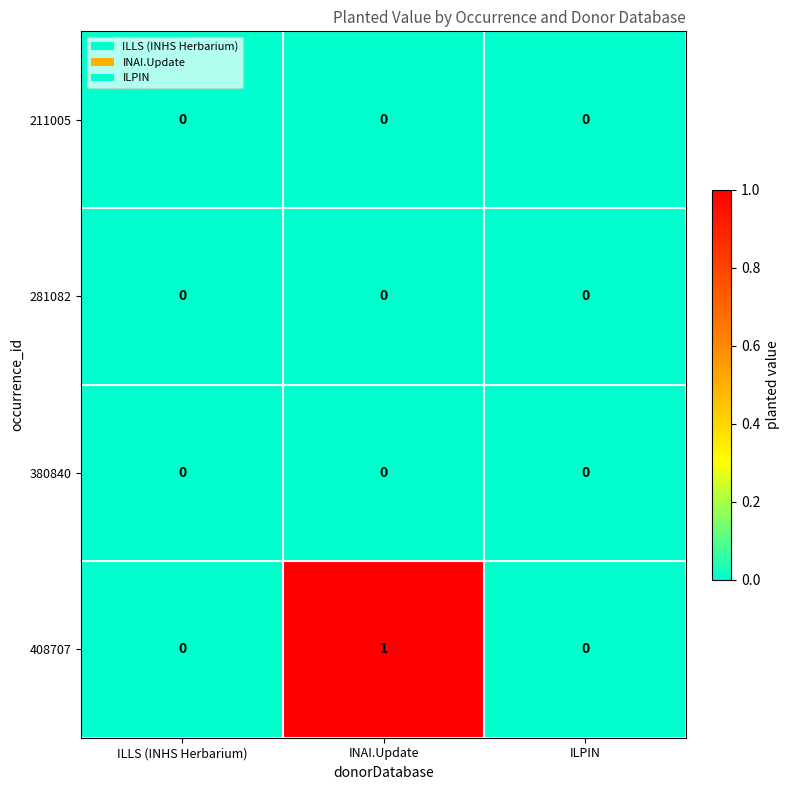

Which series has the widest spread of values?

408707